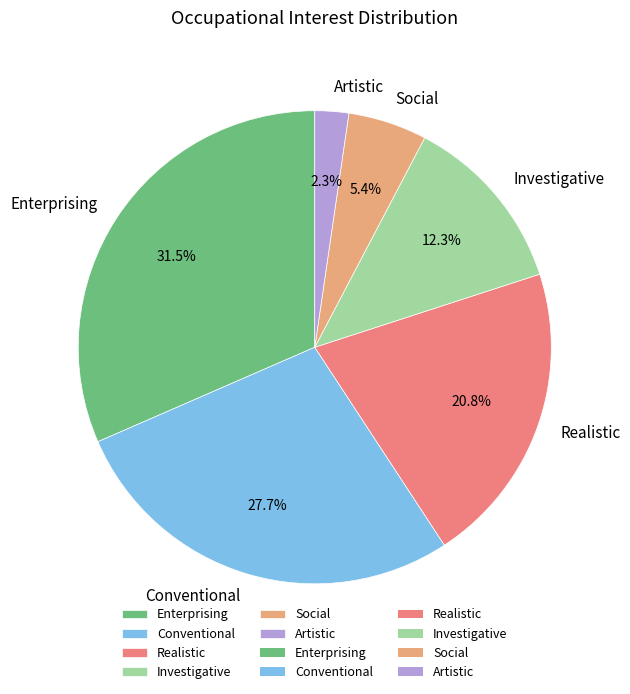

Is Realistic the majority of the pie?

No